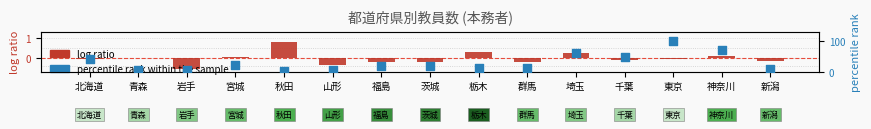

Which series has the widest spread of Y values?

percentile rank within the sample